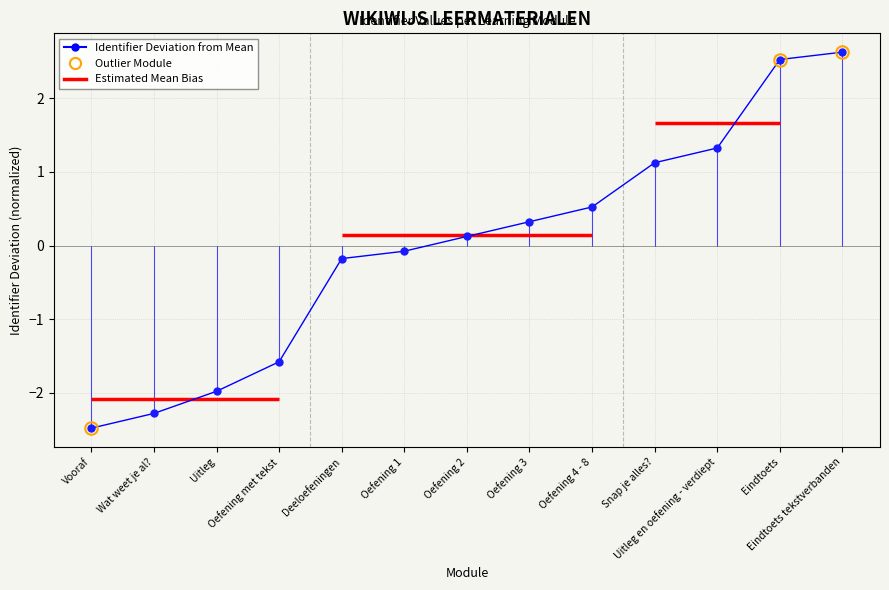

What is the smallest value displayed?

-2.5